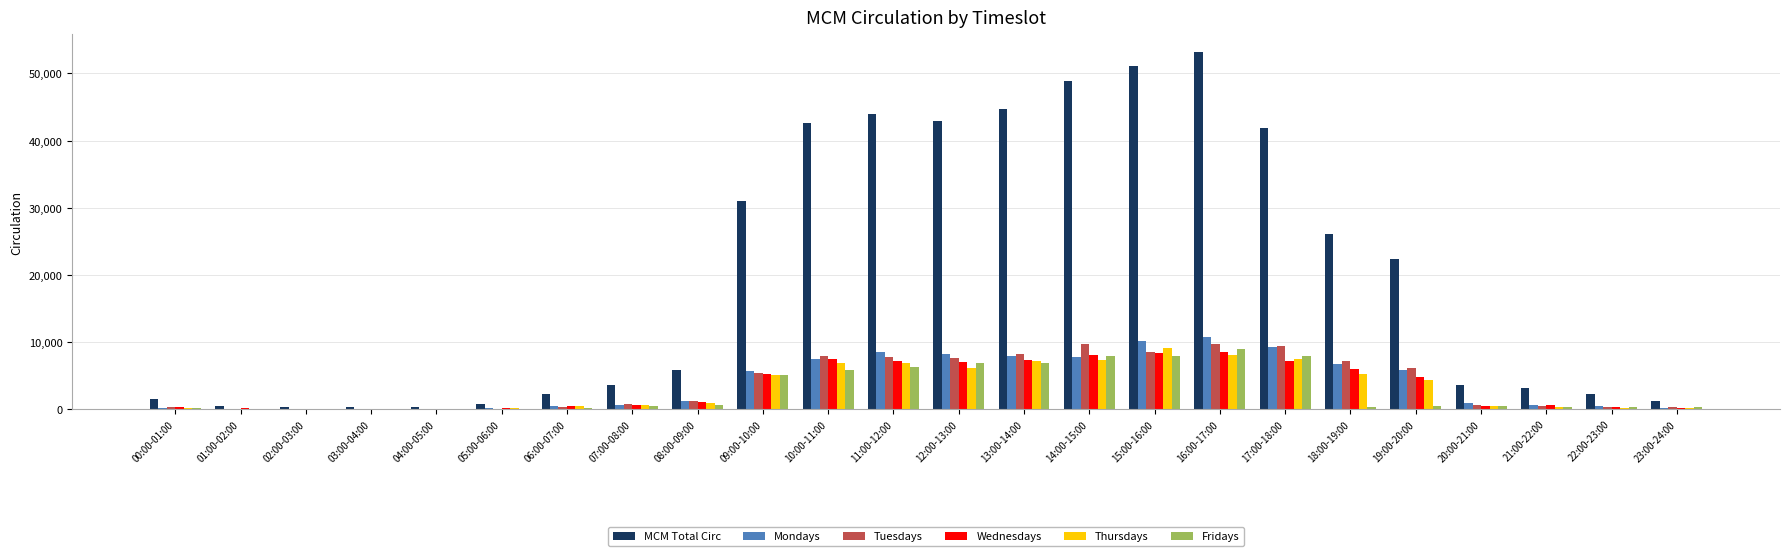

Between 02:00-03:00 and 09:00-10:00, which series saw the biggest shift?

MCM Total Circ